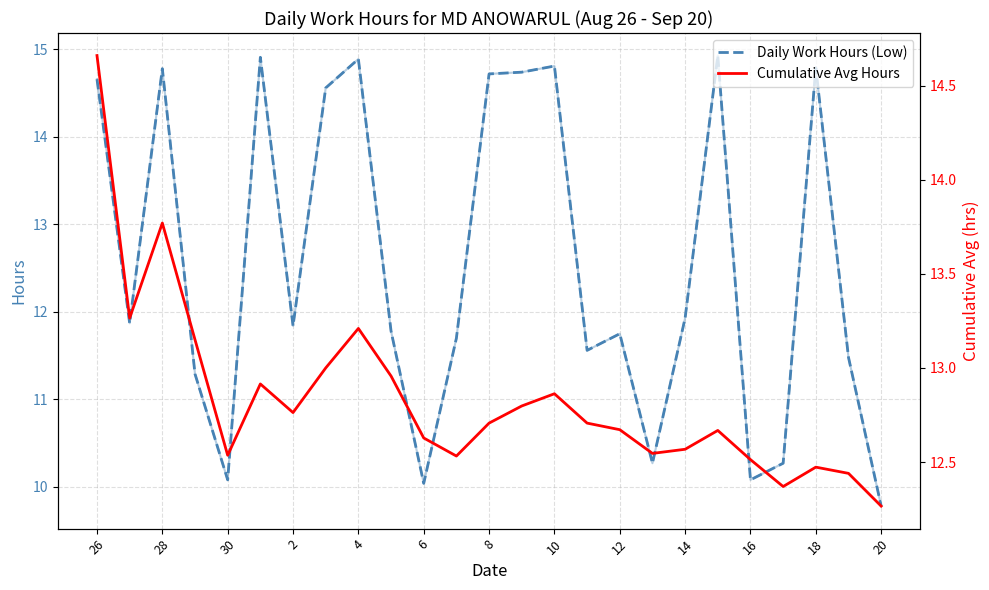

Count the number of data series in this chart.

2